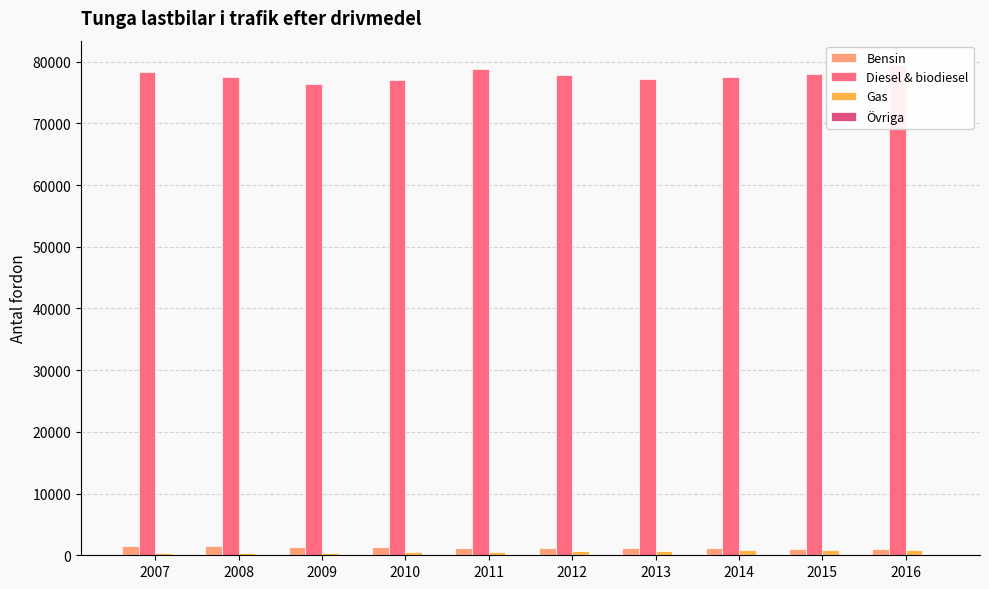

List the labels in order of Diesel & biodiesel value, smallest first.

2009, 2010, 2013, 2008, 2014, 2012, 2015, 2007, 2011, 2016